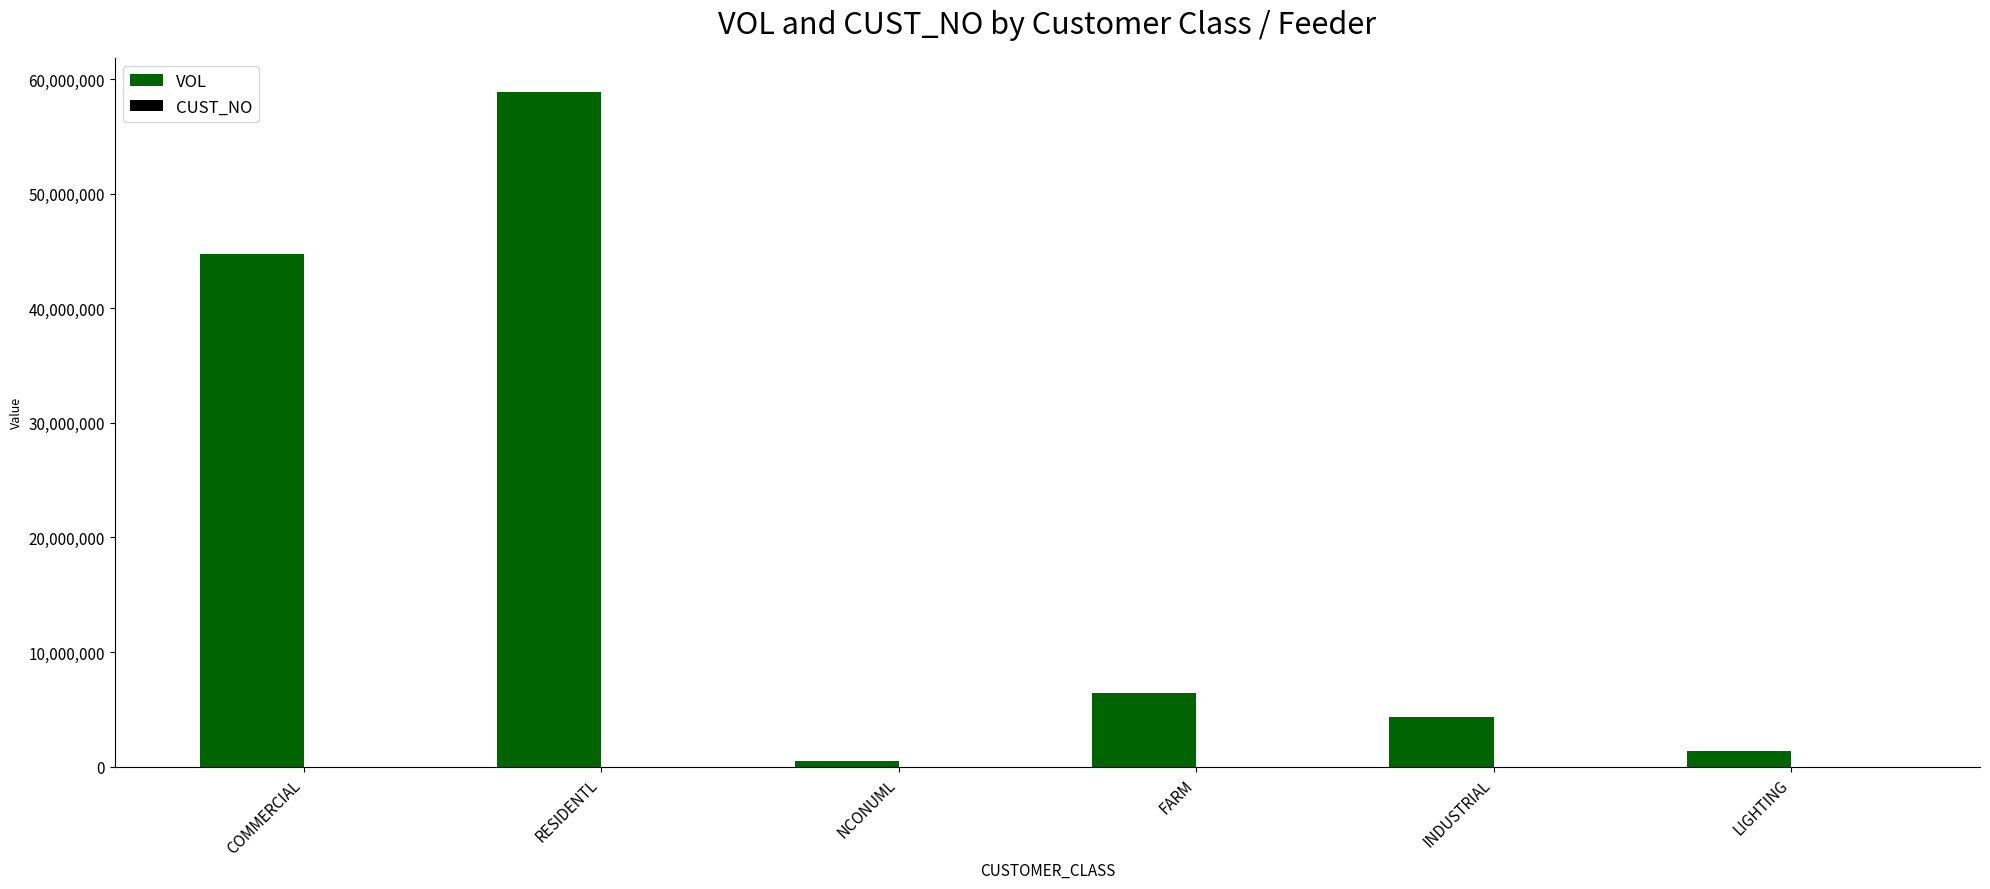

At which category is the sum across all series the highest?

RESIDENTL